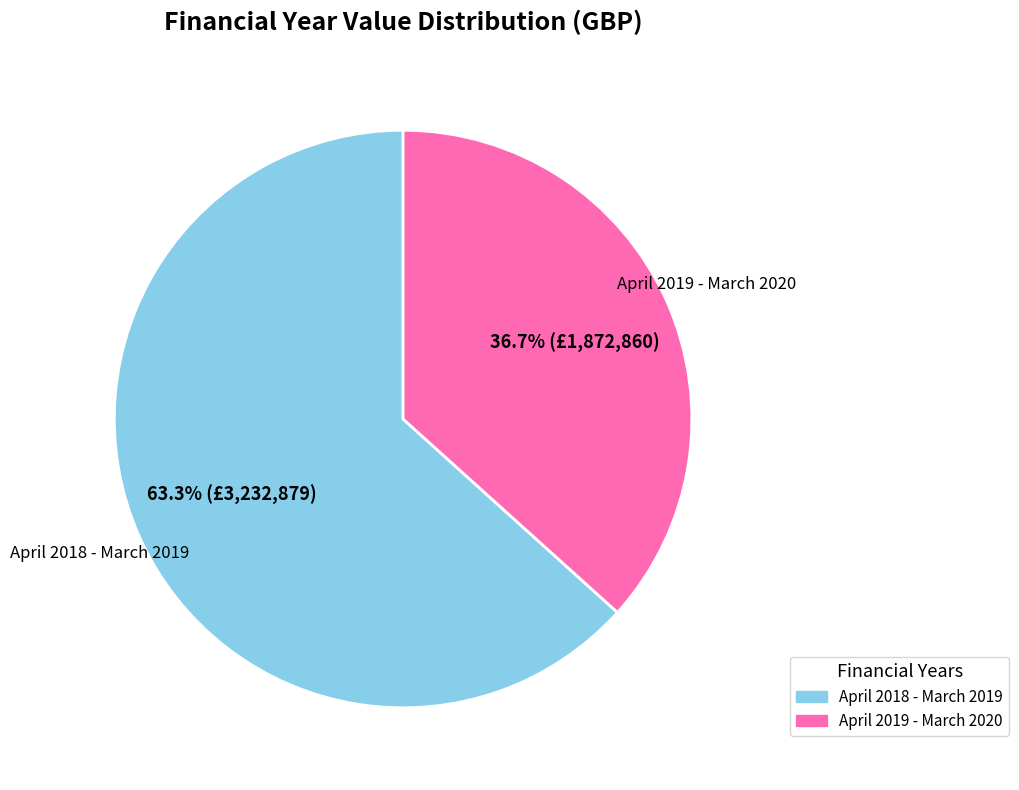

To the nearest percent, what is the average slice percentage?

50%